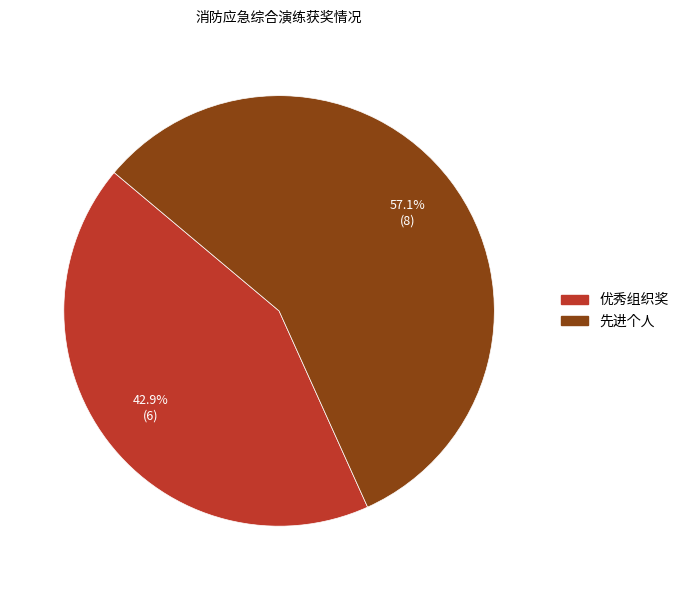

What portion of the pie excludes 优秀组织奖?

57.1%